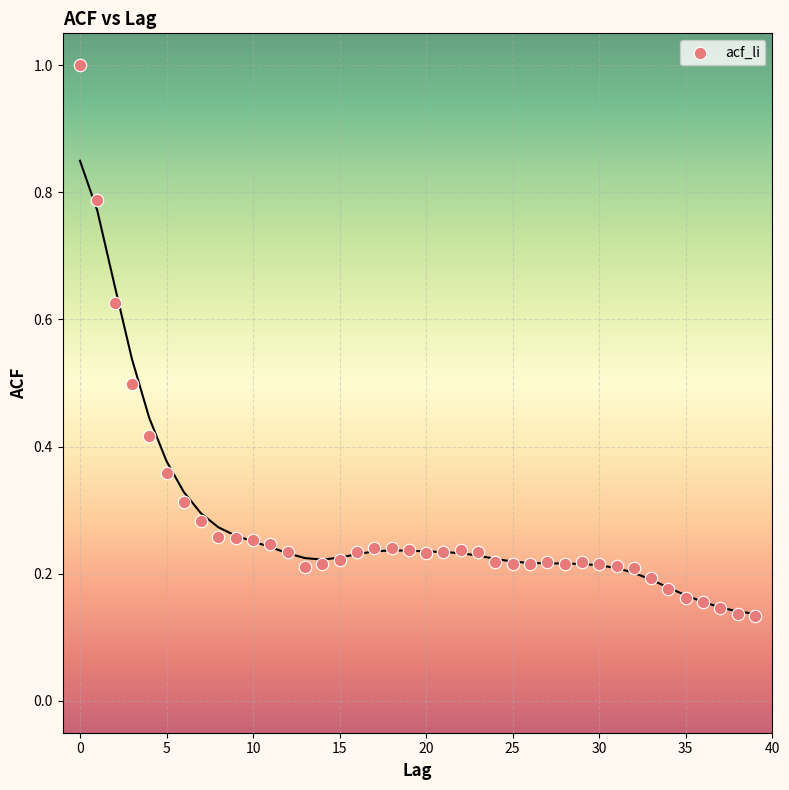

What is the range of Y values (max minus min)?

0.9